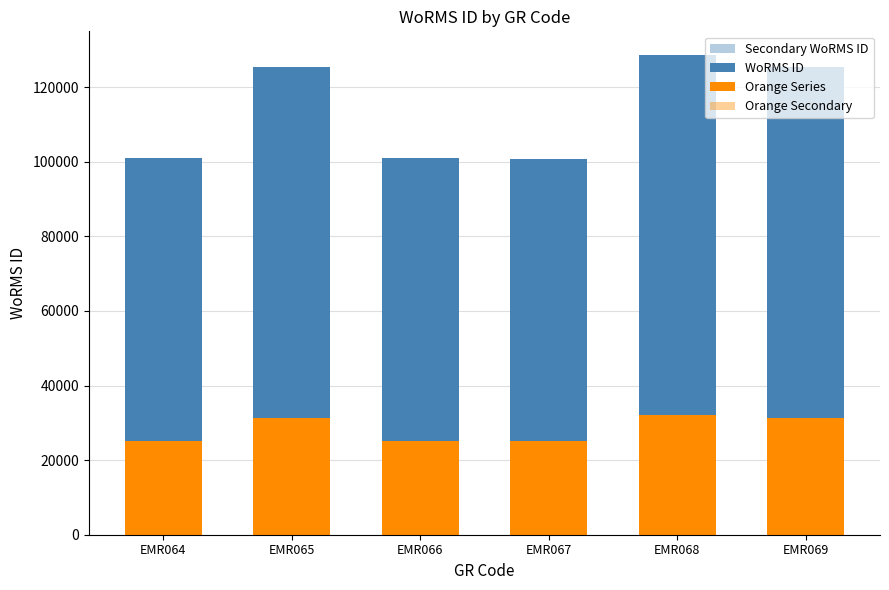

Where does the Secondary WoRMS ID series first go above 106533?

EMR068